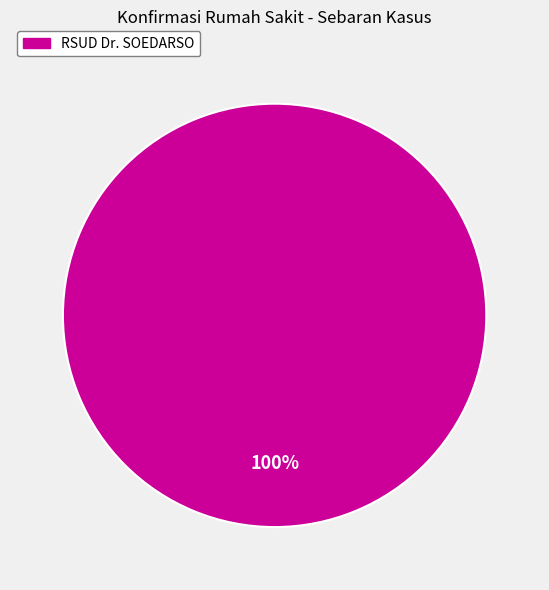

Is there any slice that represents more than half of the pie?

Yes